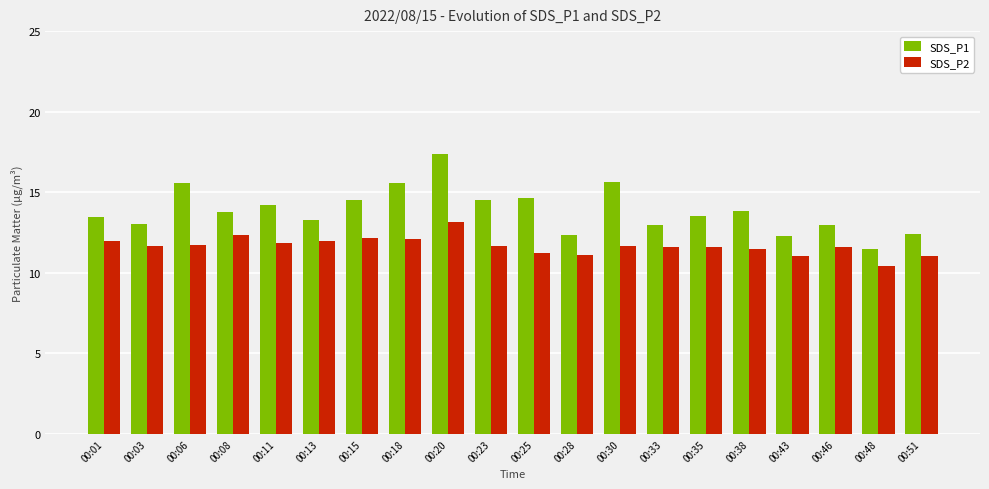

List the series in order of their overall mean, highest first.

SDS_P1, SDS_P2